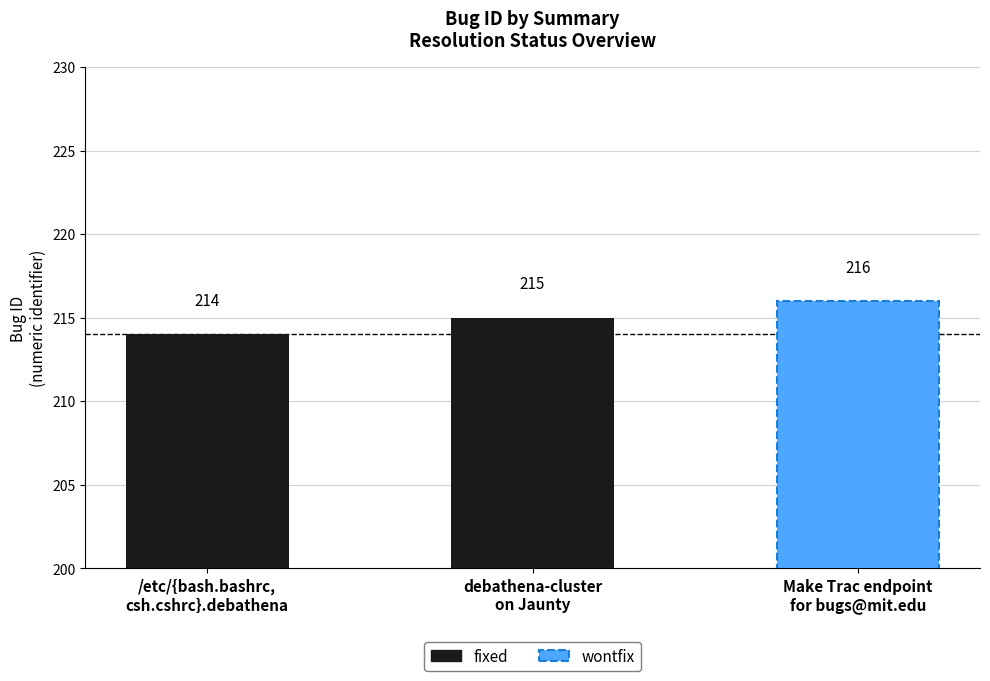

Read the value at Make Trac the endpoint for bugs@mit.edu.

216